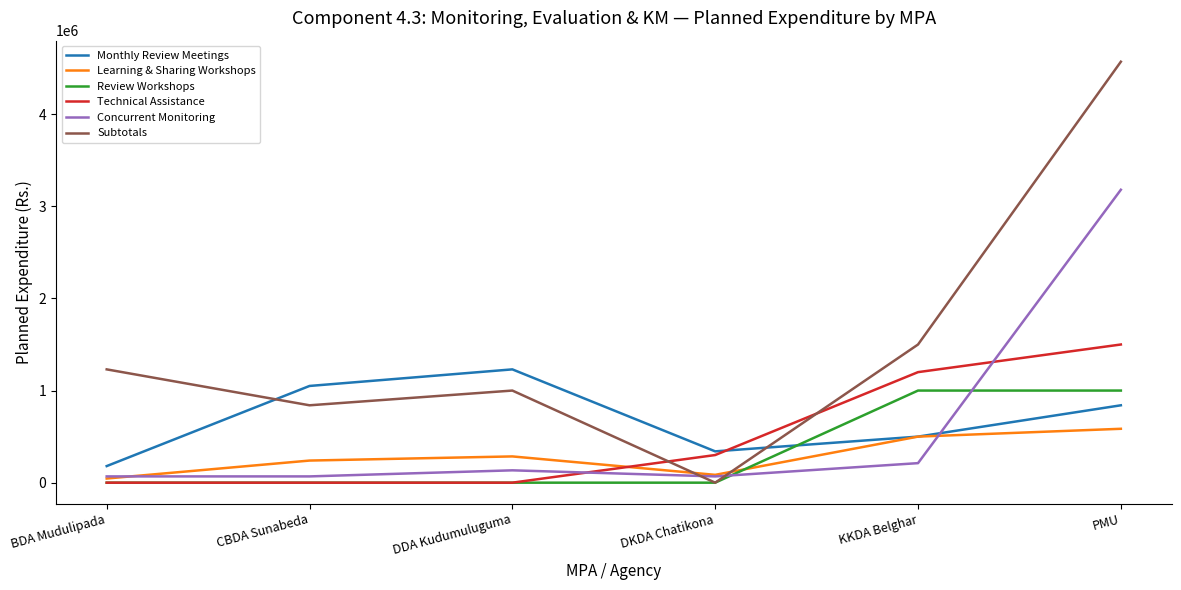

Where do Monthly Review Meetings and Review Workshops first cross each other?

DKDA Chatikona and KKDA Belghar